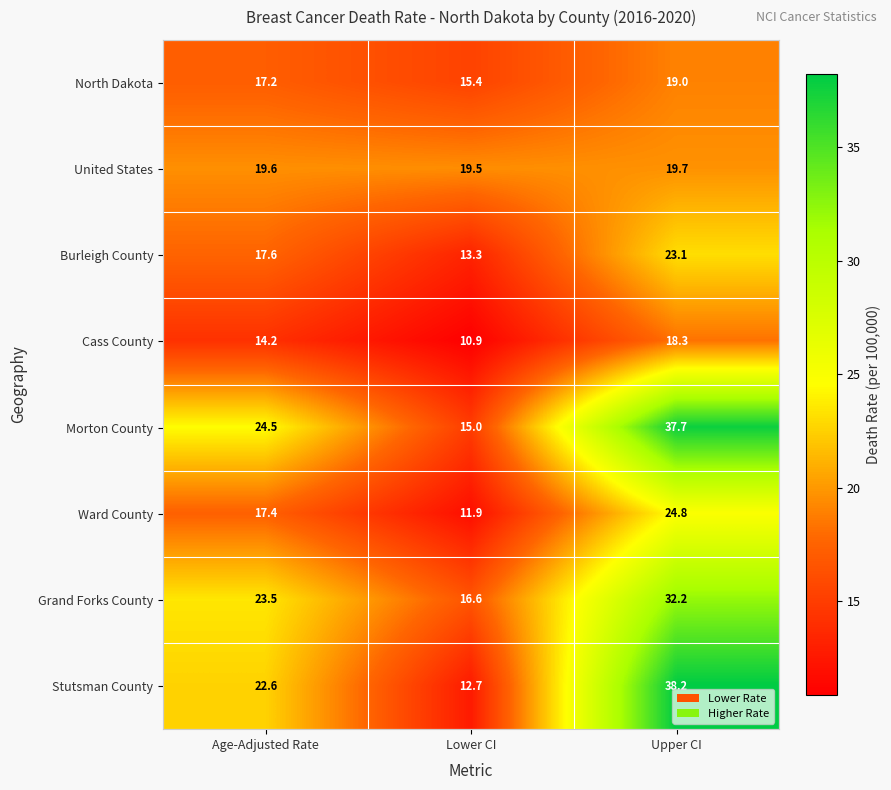

At how many categories does at least one series exceed 18?

3